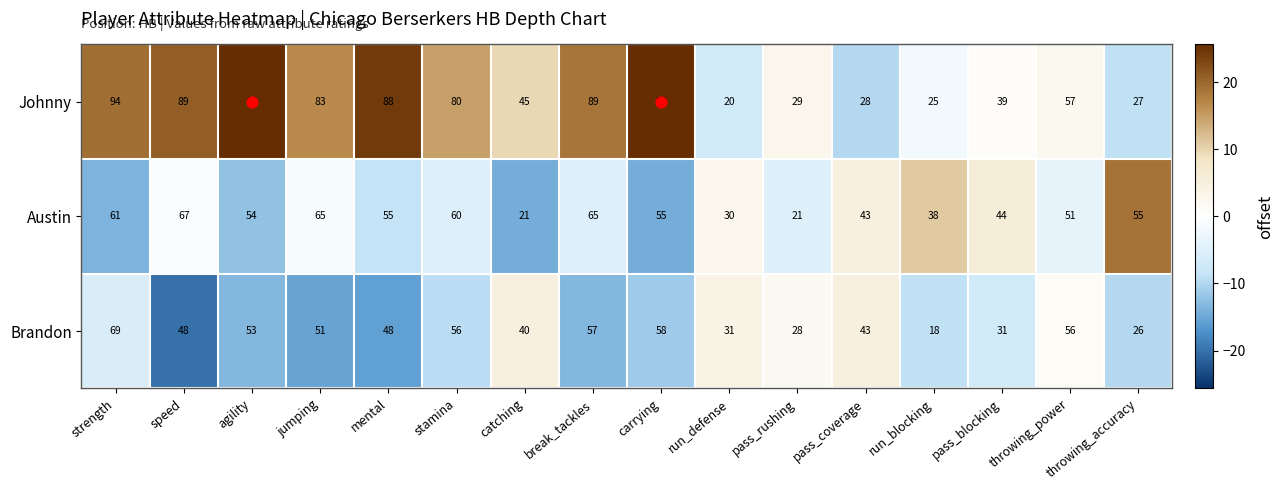

True or false: Brandon has a value of 43 at pass_coverage.

True